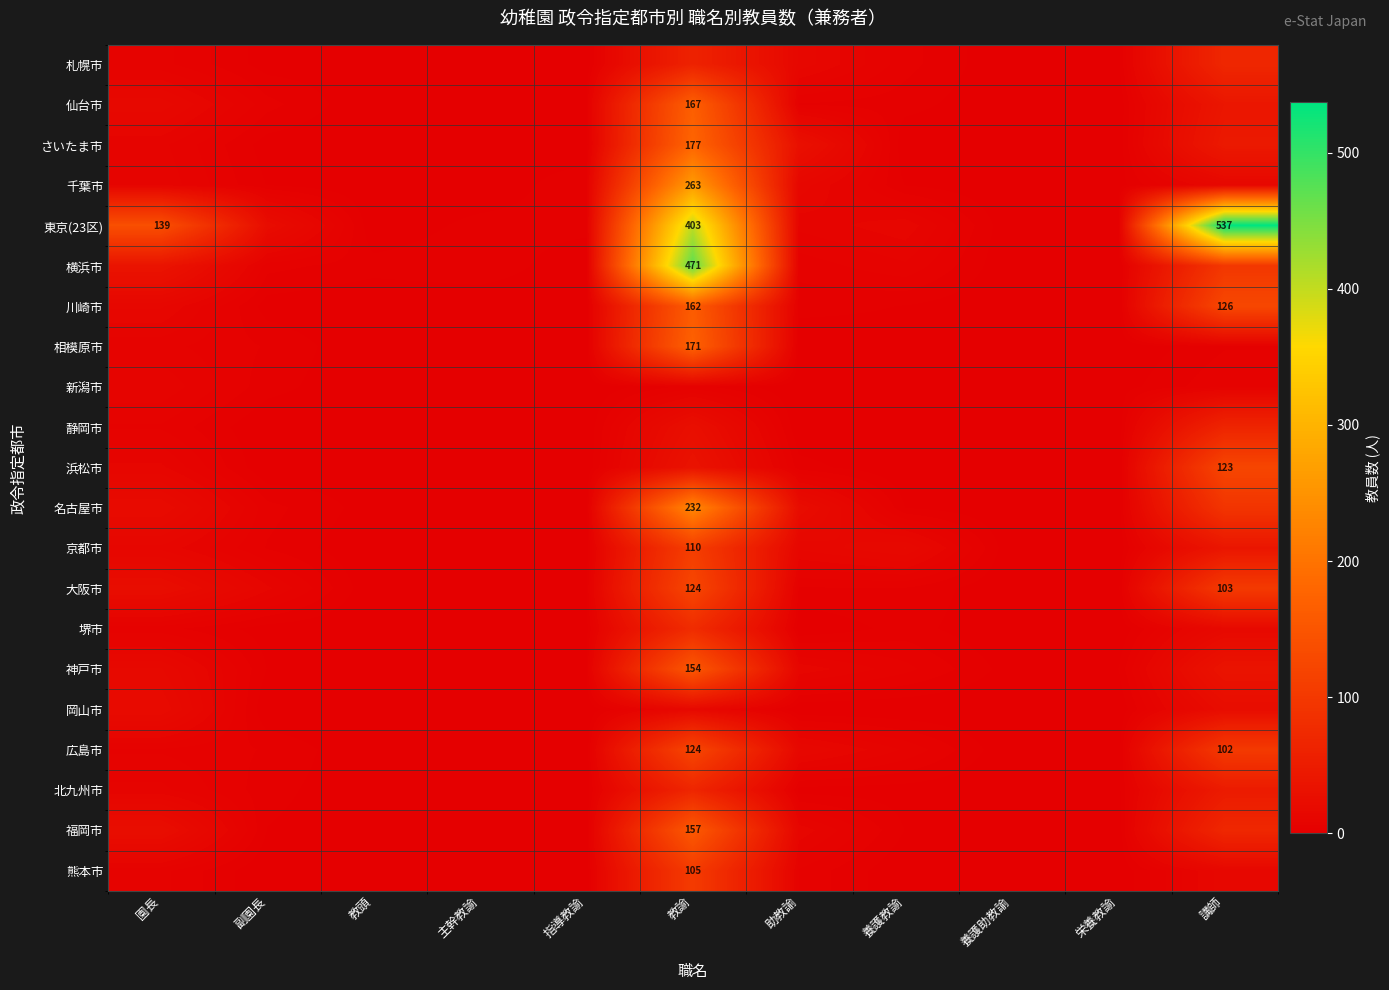

The value of 熊本市 at 教諭 is 162. True or false?

False